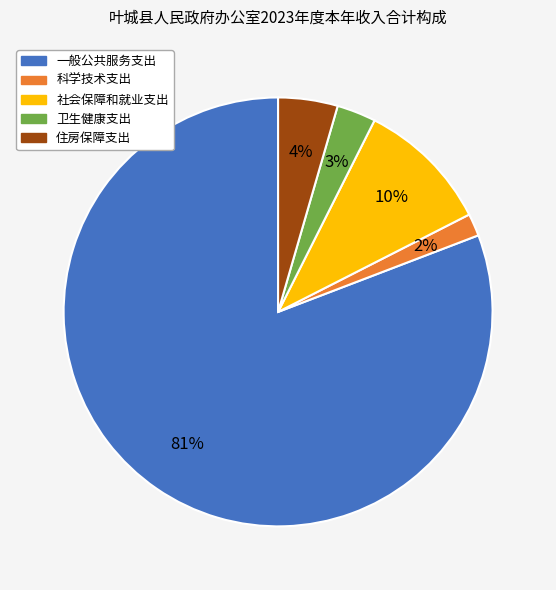

Is 一般公共服务支出 the majority of the pie?

Yes